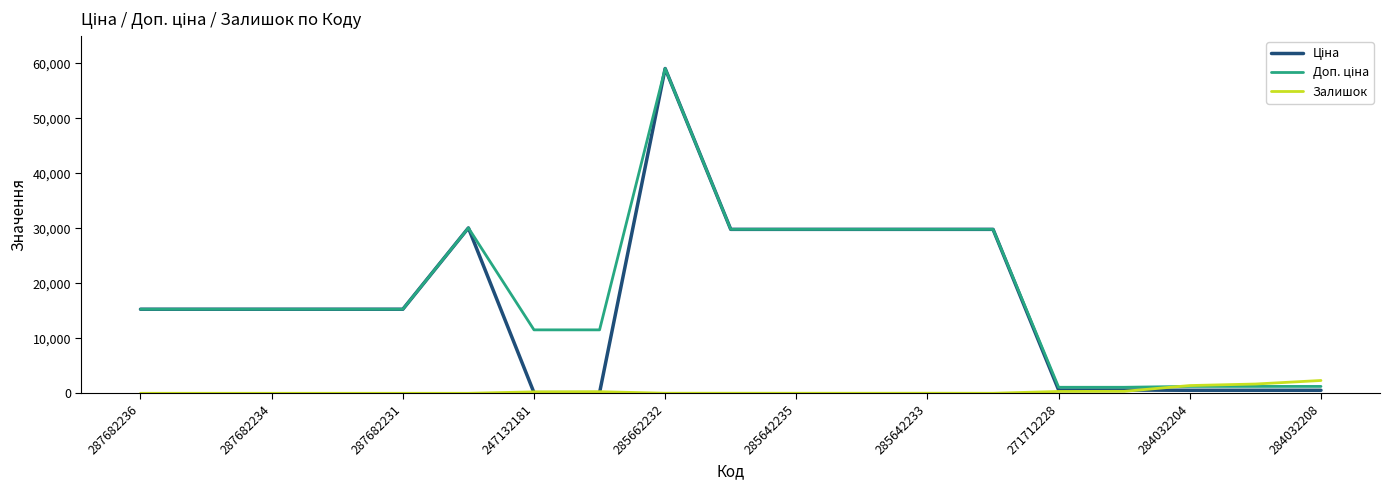

Does the chart have visible grid lines?

No